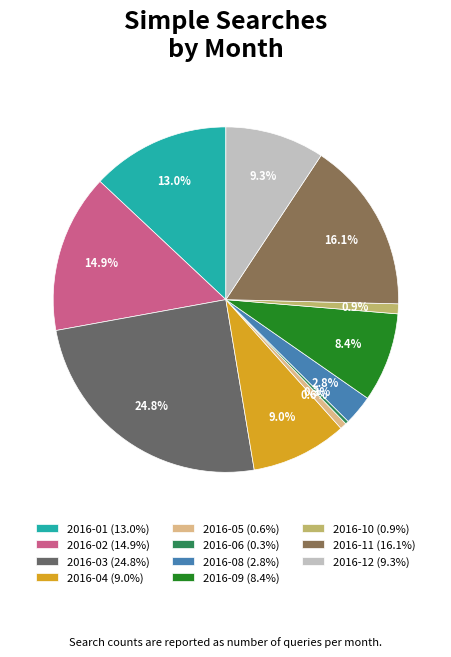

Does 2016-01 (13.0%) account for over 50% of the chart?

No